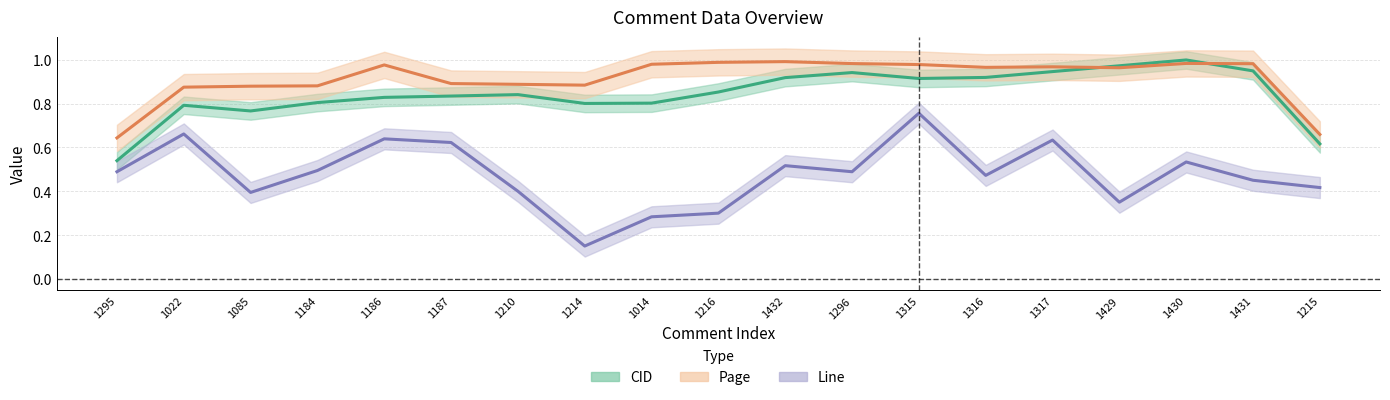

What is the value of the CID (trend) point at the 12th from the left?

0.9